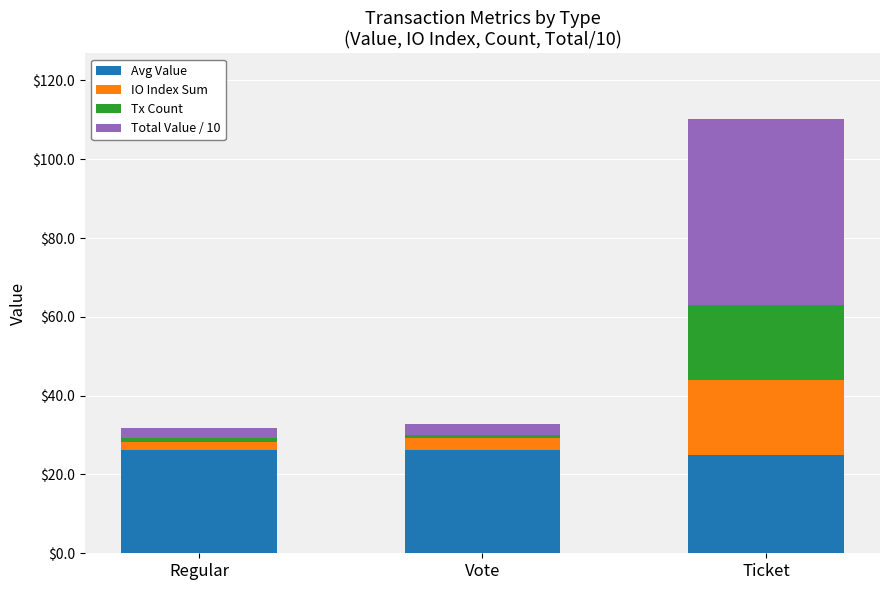

How many bars are there in total?

3